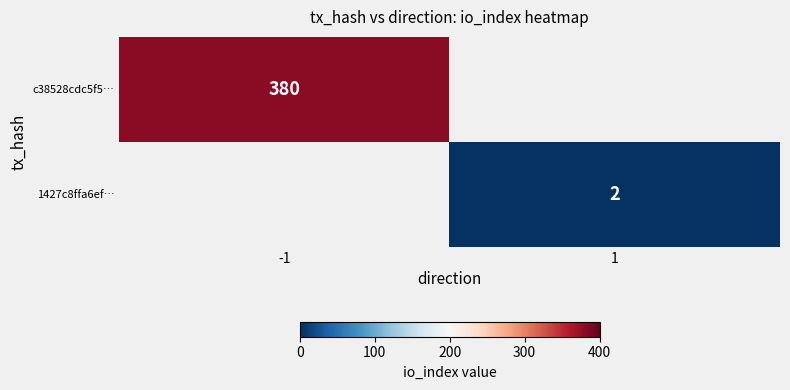

How many data points does each series have?

2